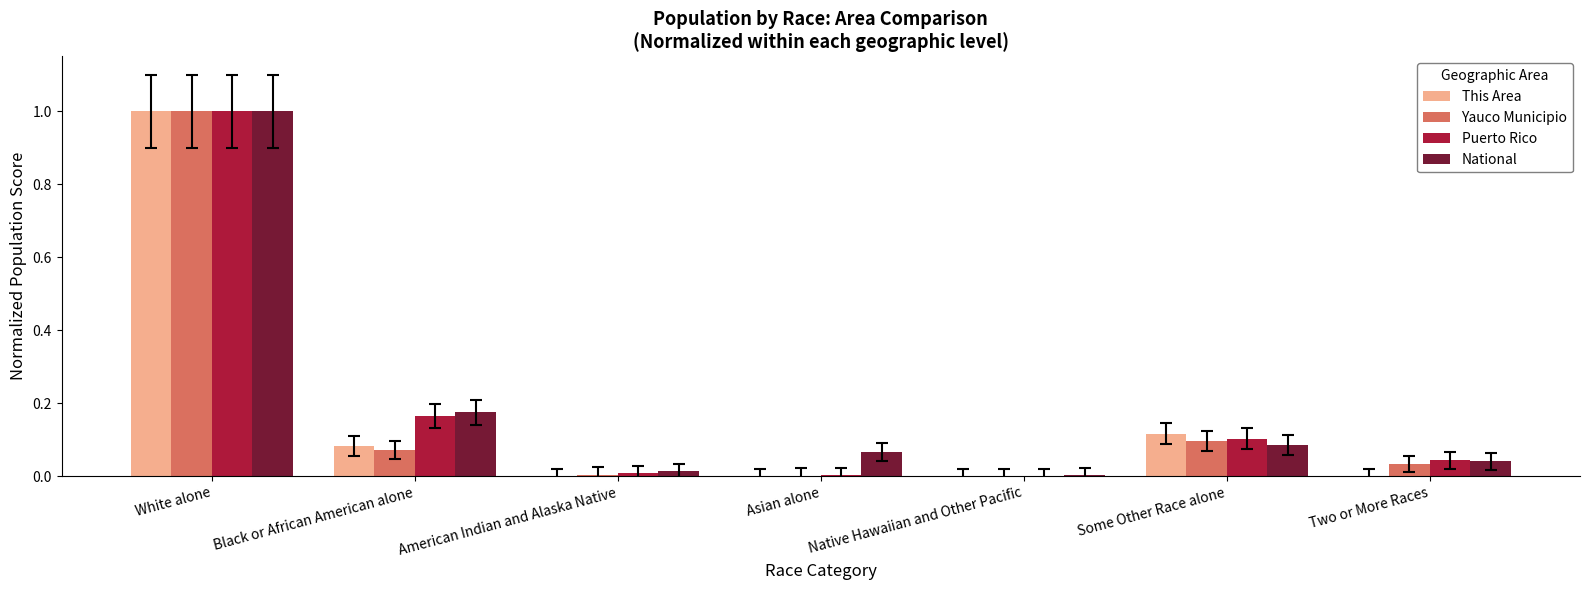

Is it true that National equals 0.1 at Asian alone?

True